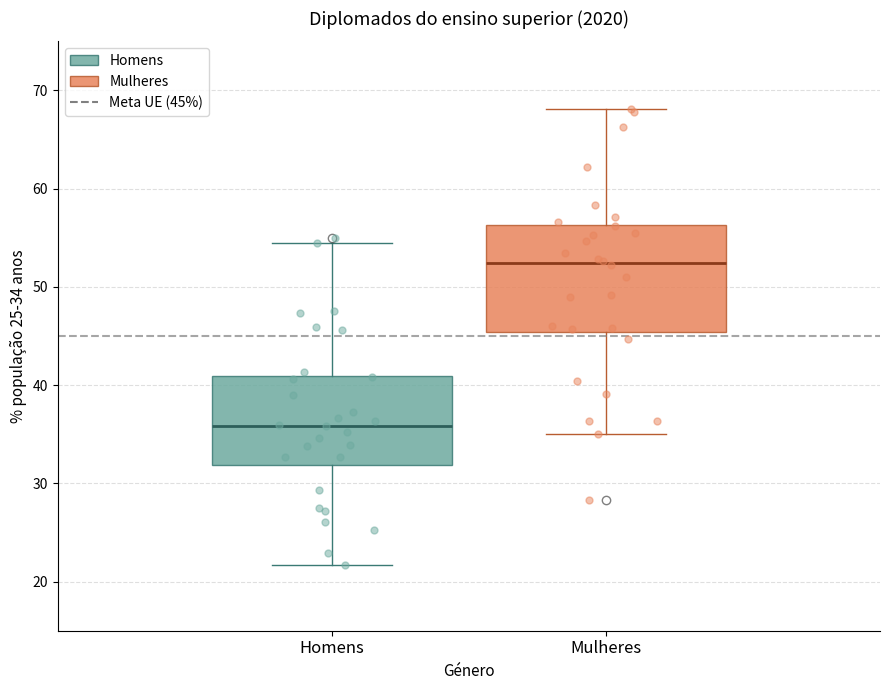

Reading left to right, read every box against the y-axis: the position of its median line, the range the box covers, and the ends of its whiskers. The values are not printed on the chart, so give them approximately, as read against the axis.

Homens: median 36, box 32 to 41, whiskers 22 to 55
Mulheres: median 52, box 45 to 56, whiskers 35 to 68